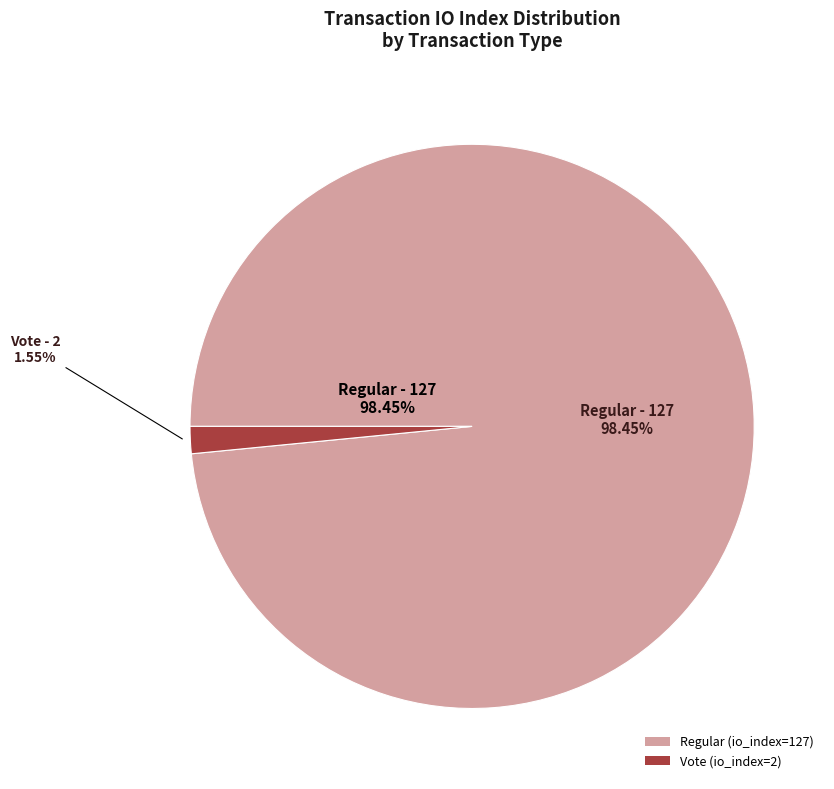

What is the change in value from Regular (io_index=127) to Vote (io_index=2)?

-125